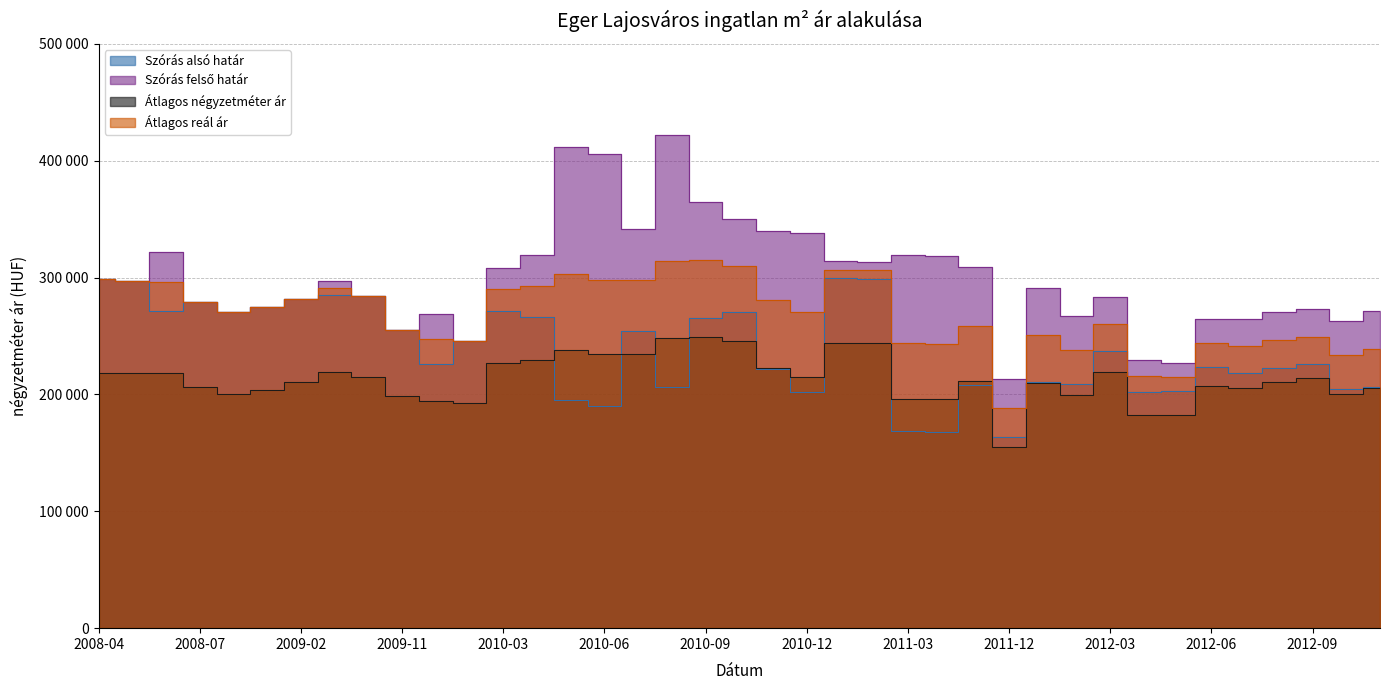

Is it true that Átlagos négyzetméter ár equals 62374 at 2012-11?

False